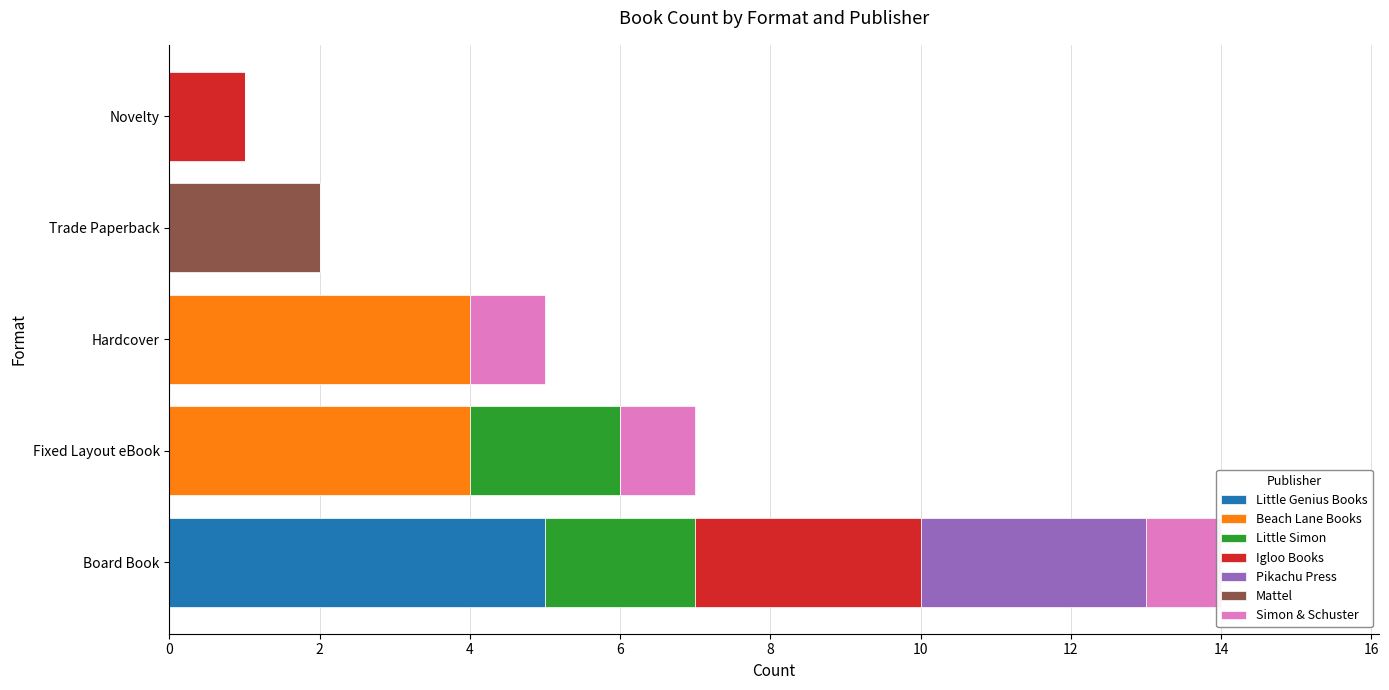

At which label does Novelty reach its minimum?

Board Book